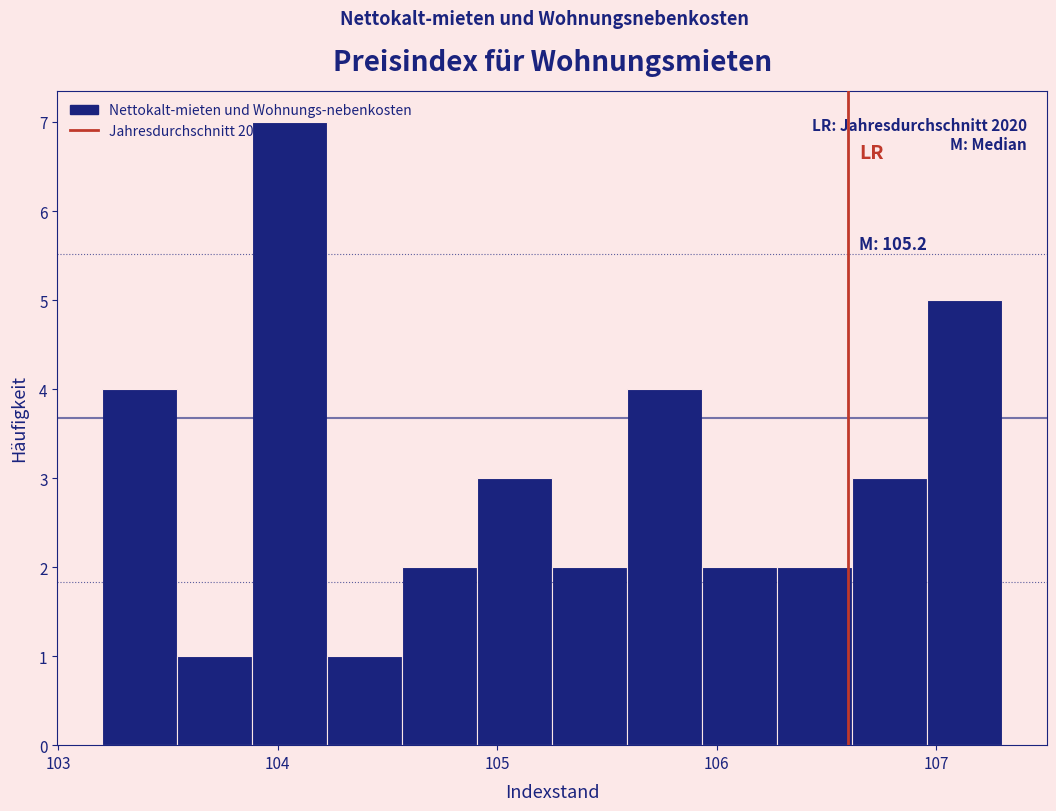

Around what value on the x-axis is the tallest bar? Give the approximate position of its centre, as read against the axis.

104.1